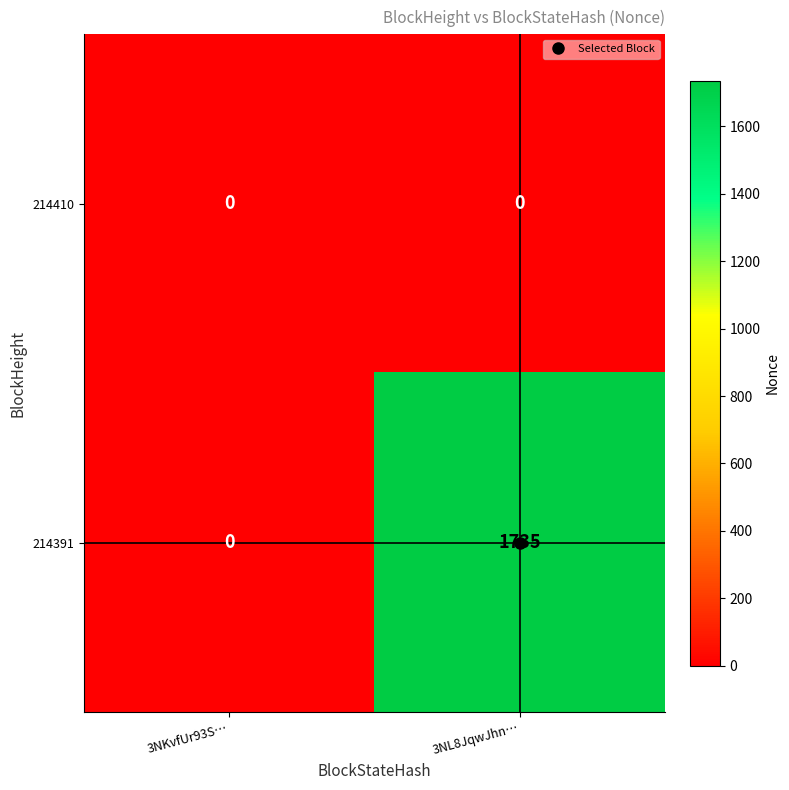

Rank the series by their maximum value, from lowest to highest.

214410, 214391